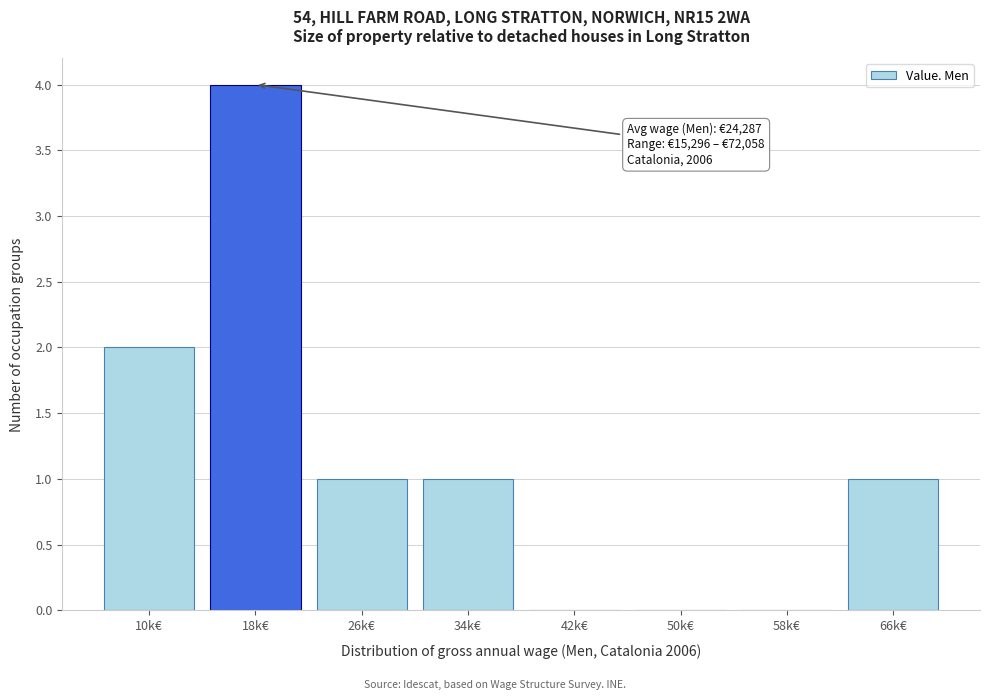

Reading left to right, list all the values displayed in this chart.

10k€=2	18k€=4	26k€=1	34k€=1	42k€=0	50k€=0	58k€=0	66k€=1